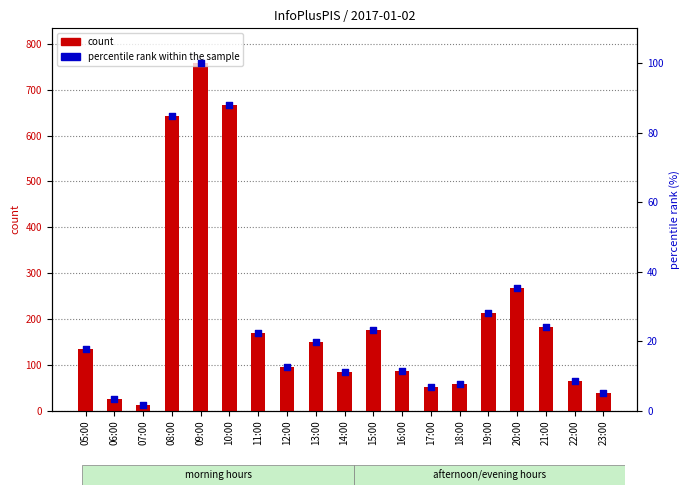

At how many categories does at least one series exceed 514?

3